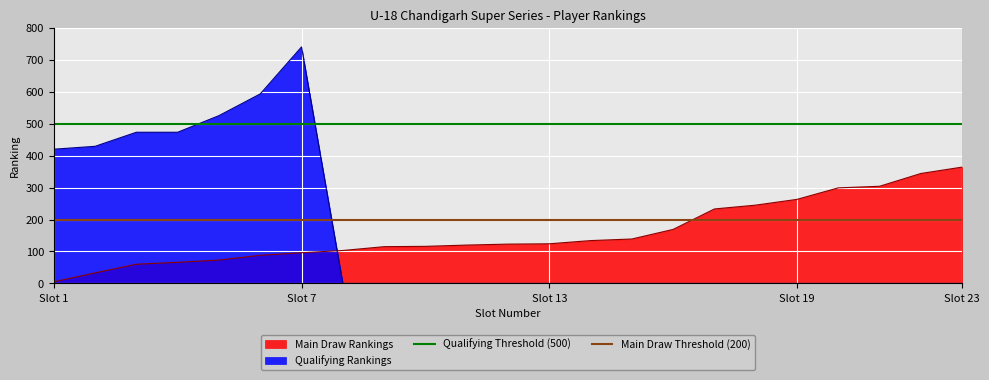

True or false: Main Draw Rankings has a value of 625 at Slot 23.

False